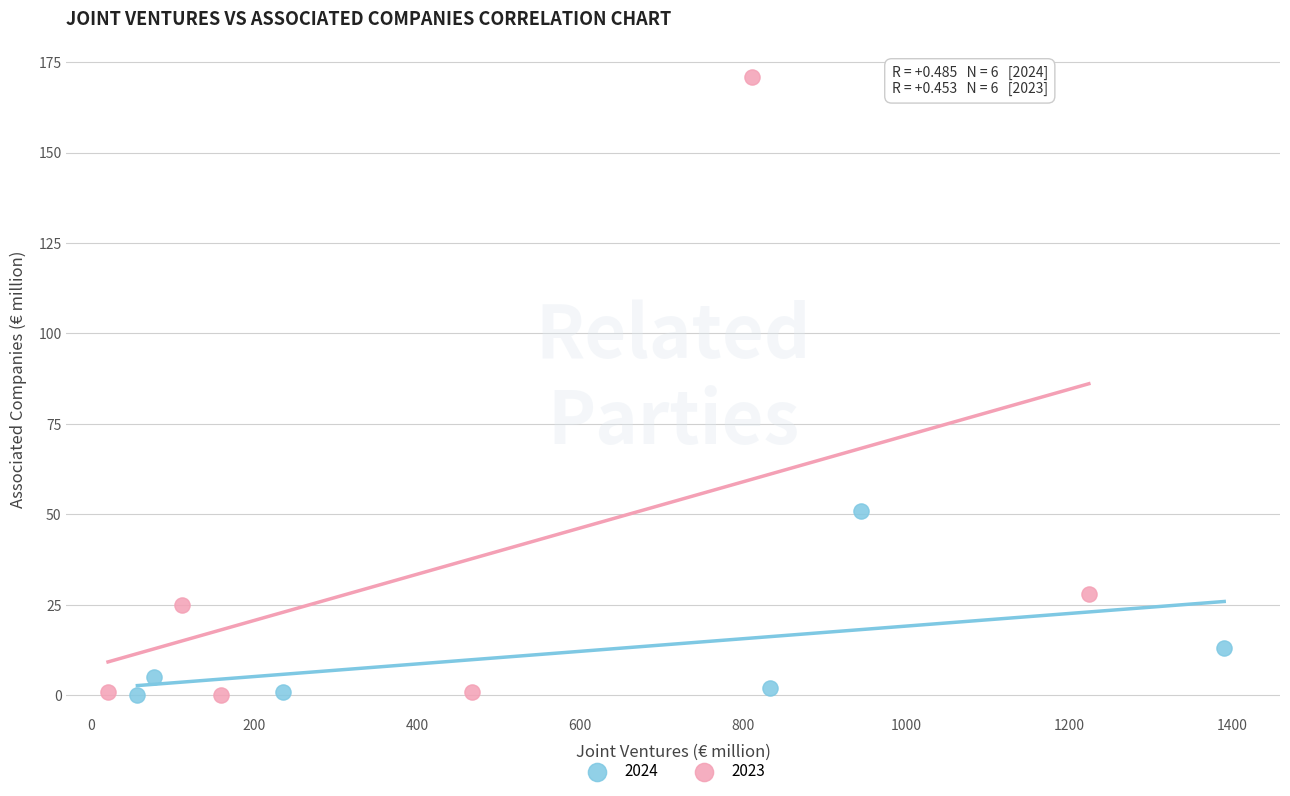

Which series has the widest spread of Y values?

2023